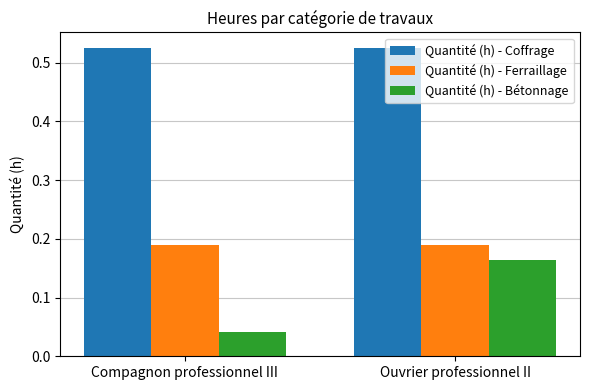

Between Compagnon professionnel III and Ouvrier professionnel II, which series saw the biggest shift?

Quantité (h) - Bétonnage